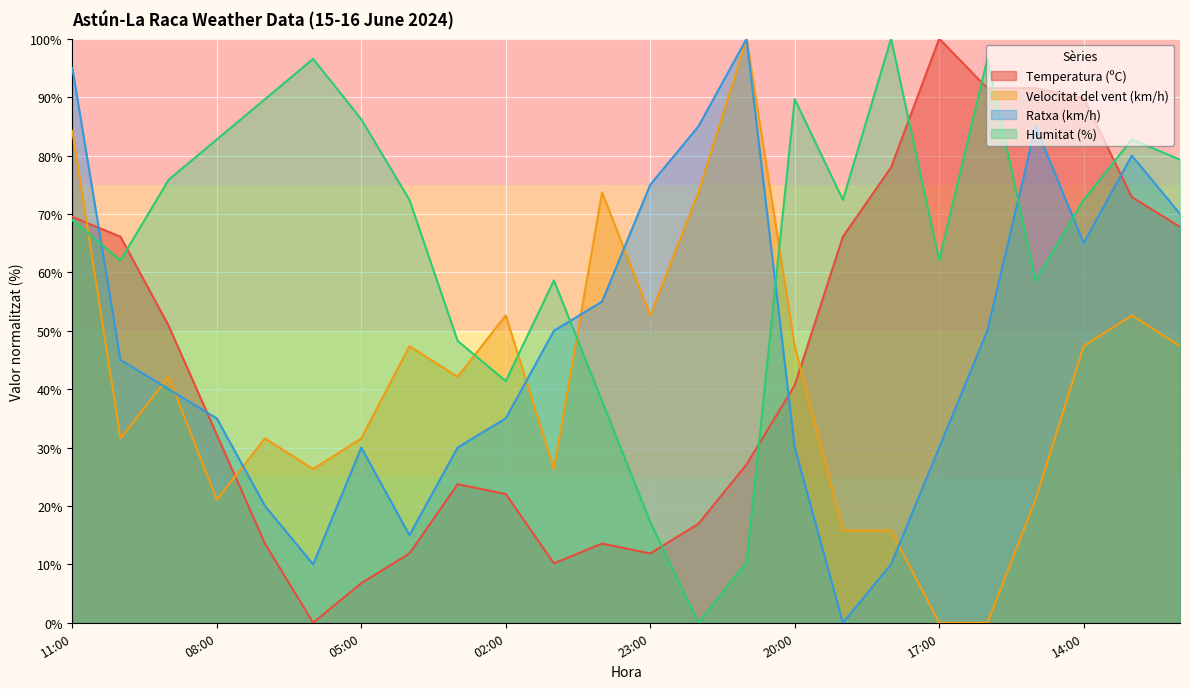

Which category has the highest value across all series?

17:00